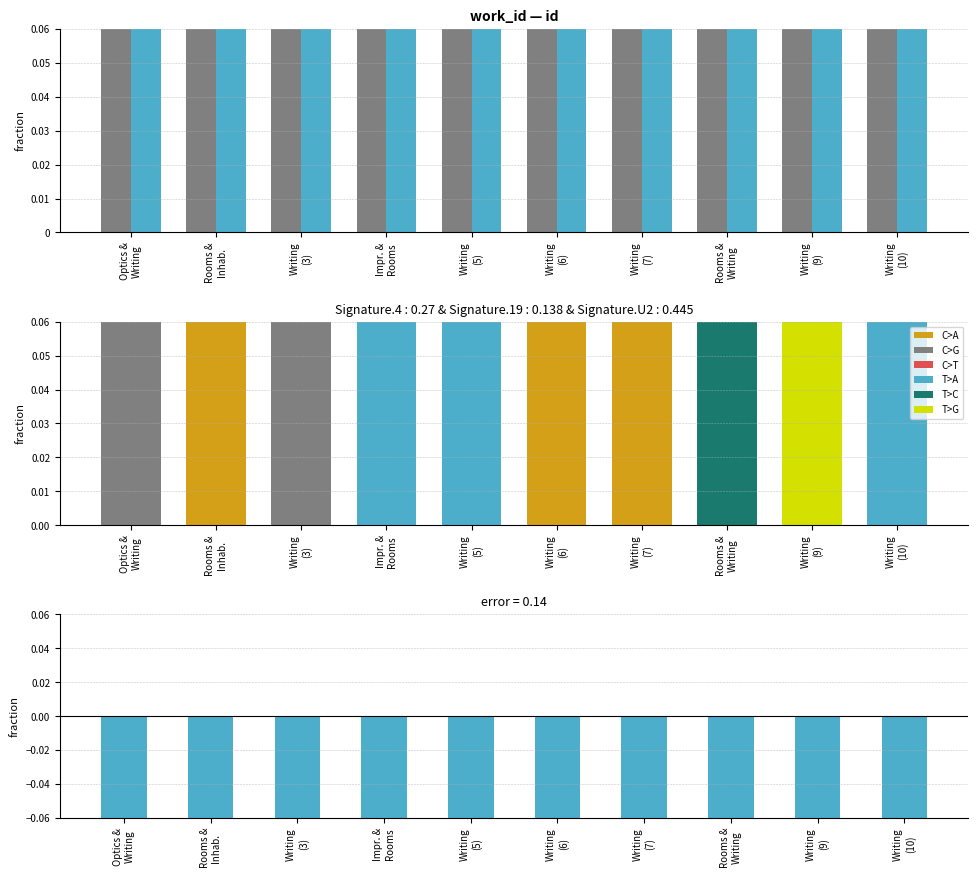

What is the label of the 2nd bar from the left?

Rooms &
Inhab.